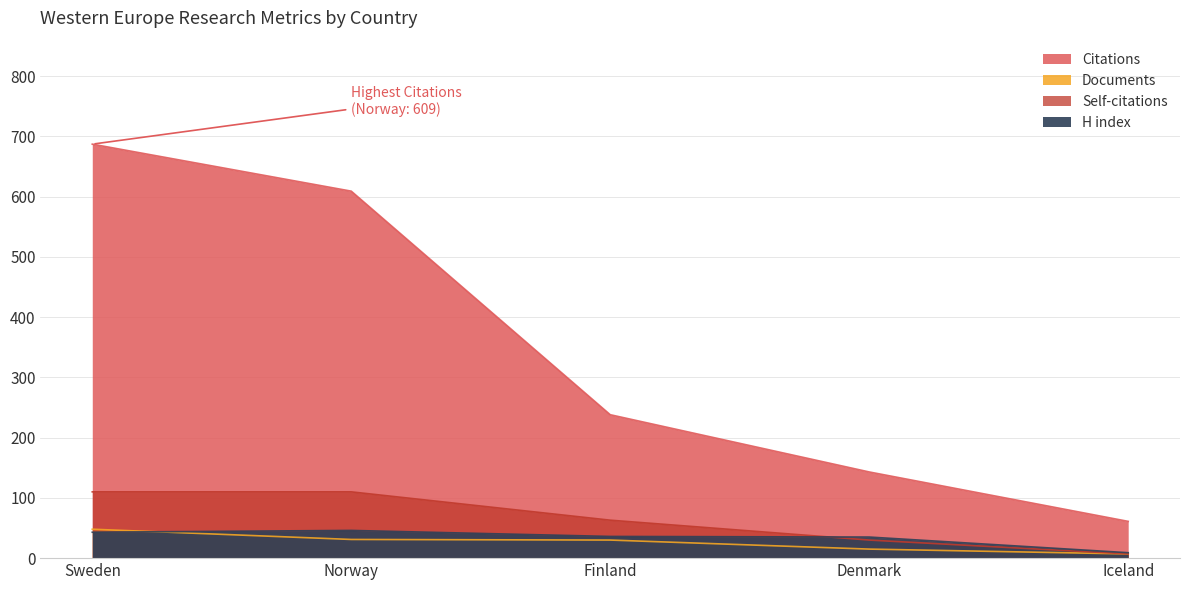

What is the label of the 1st point from the left?

Sweden